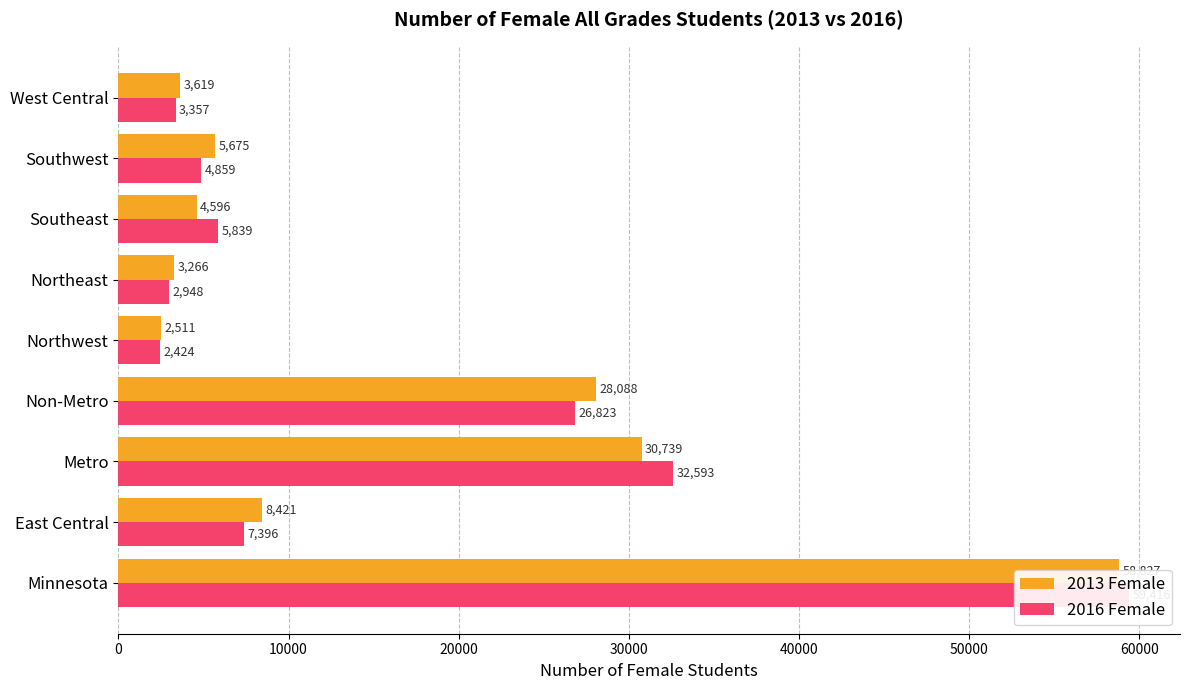

How many data points in 2013 Female are less than 5675?

4